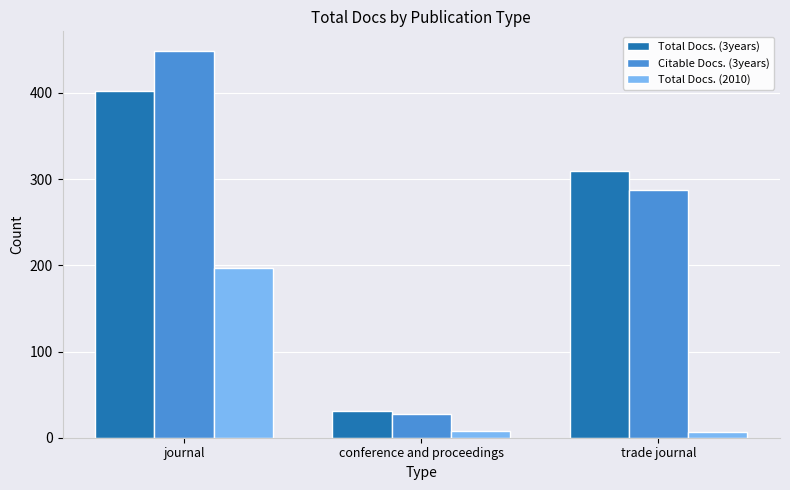

What is the sum of all Total Docs. (2010) values?

212